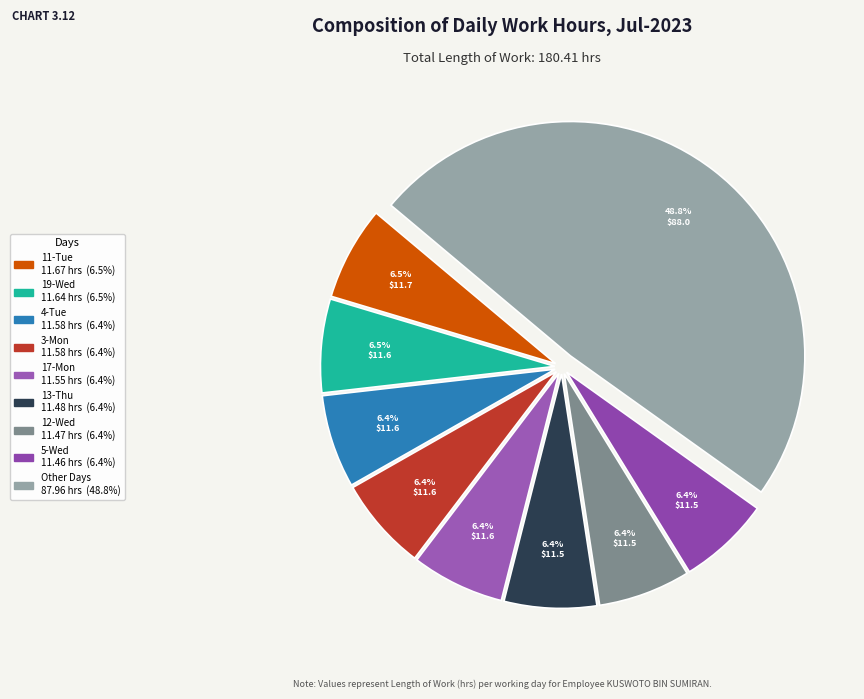

Count the number of slices in the pie.

9